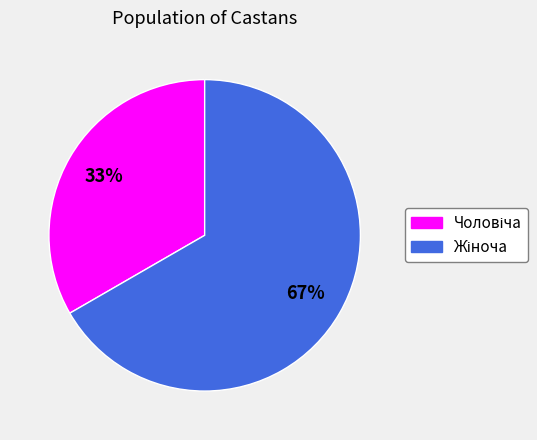

Is there a majority slice in this chart?

Yes